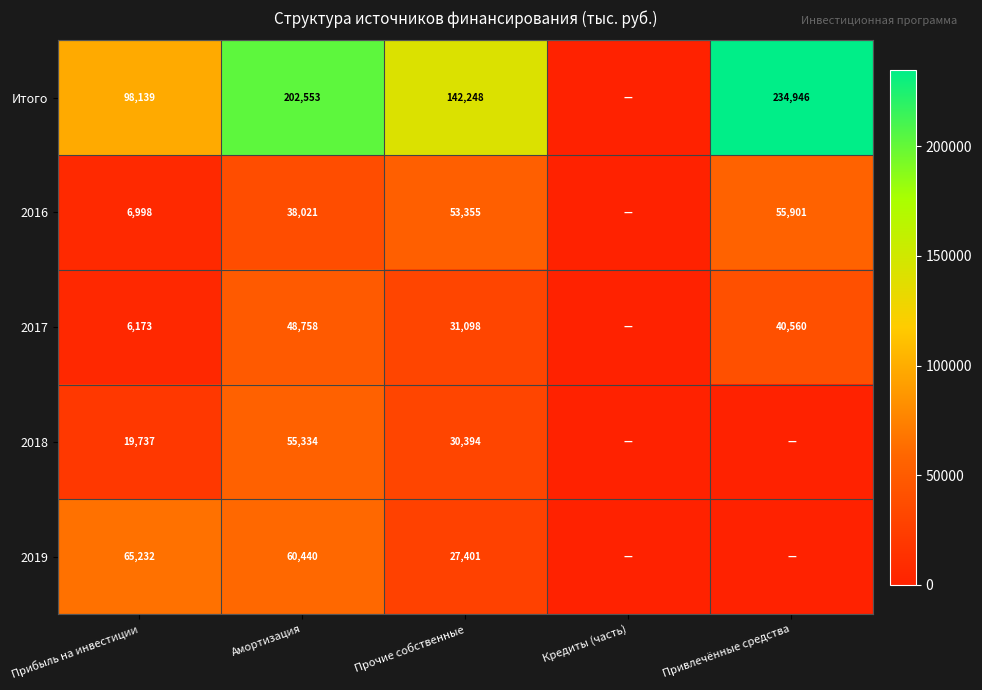

How many series are shown in this chart?

5